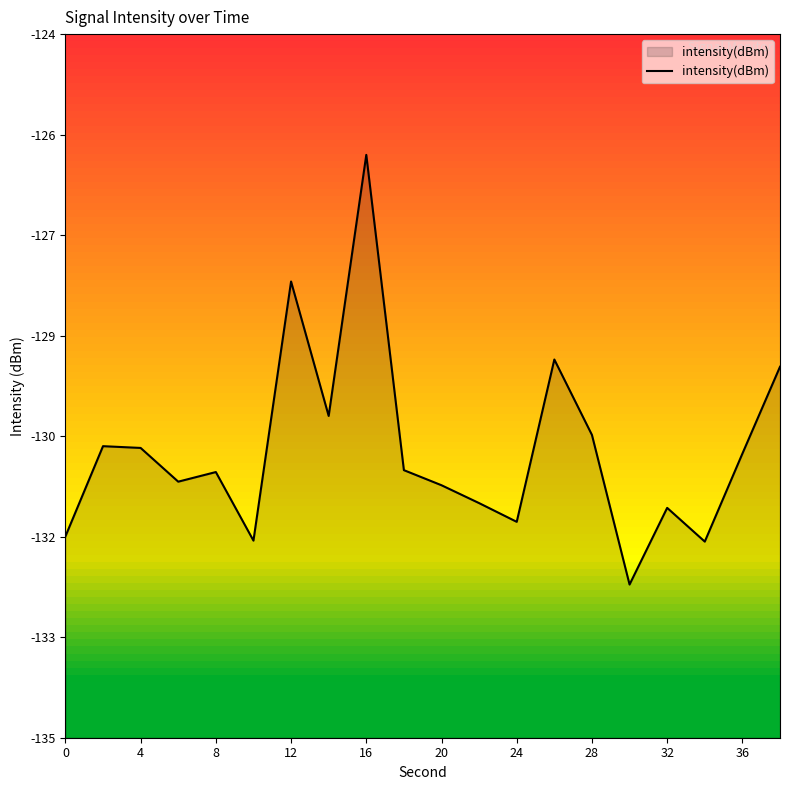

True or false: the data shows -231.3 at 8.

False